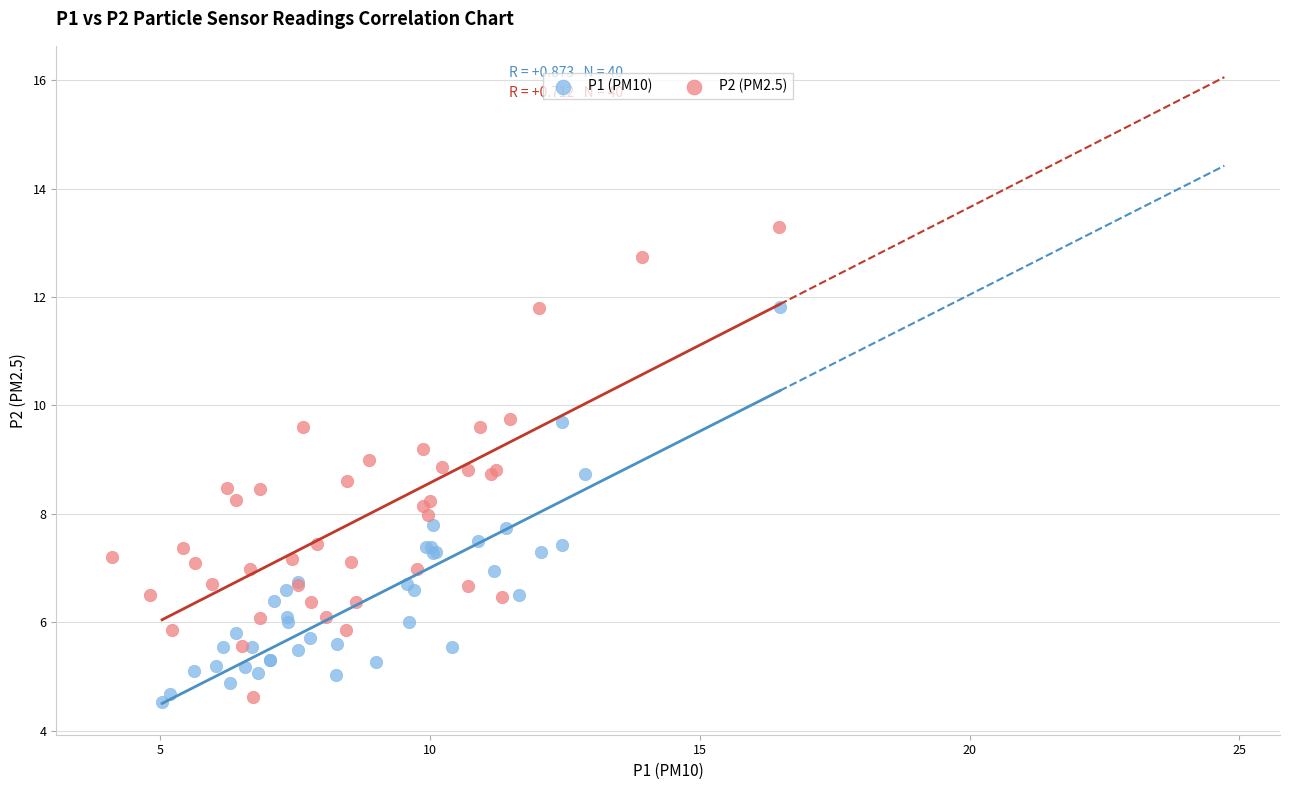

Which series has the widest spread of Y values?

P2 (PM2.5)